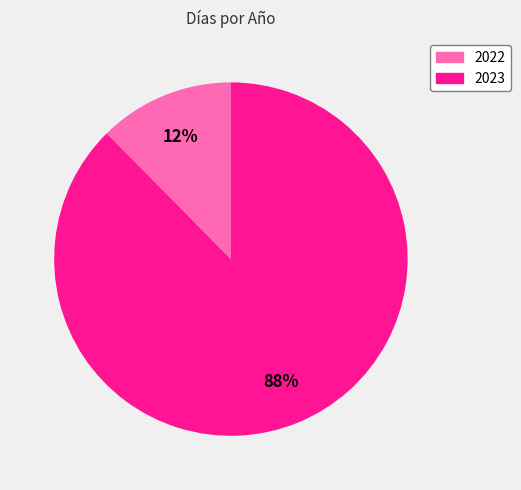

What percentage is the 2023 slice, to the nearest percent?

88%